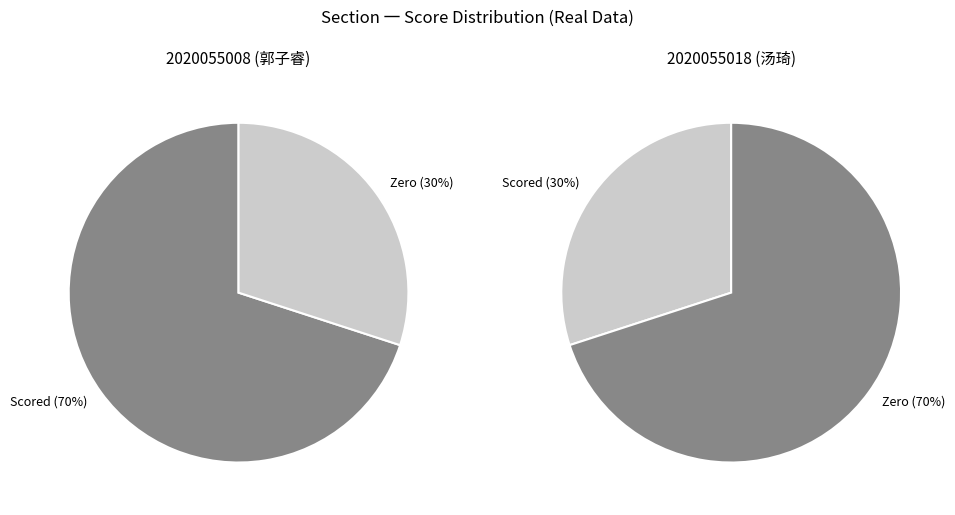

True or false: 2020055018 accounts for 0% of the total.

True